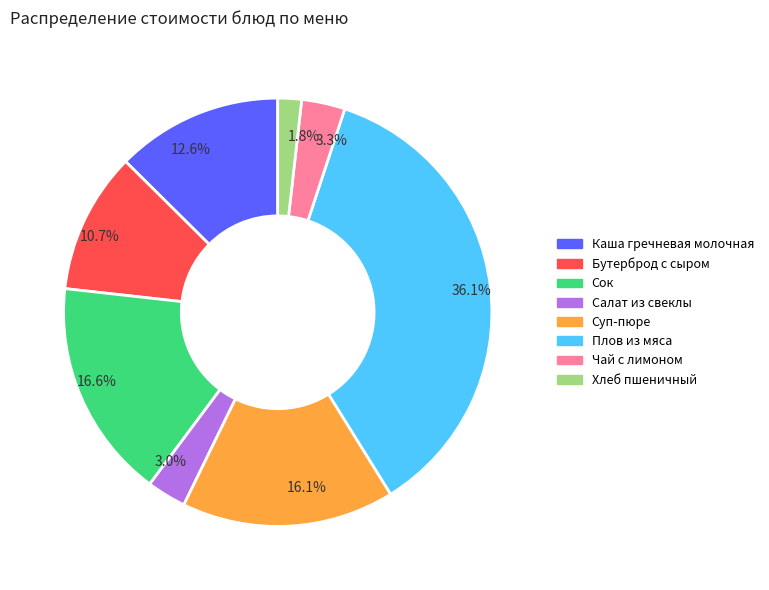

What percentage is NOT represented by 16.6%?

83.4%